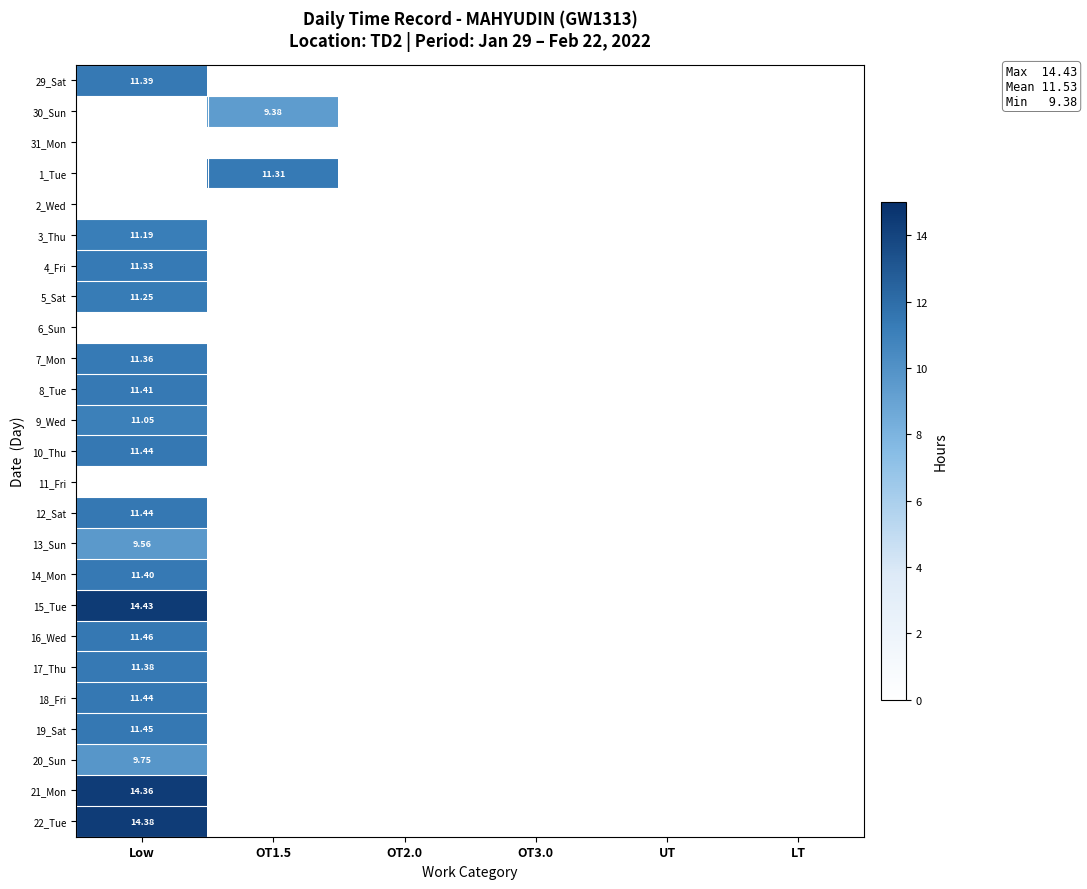

Is the value of 30_Sun at OT1.5 greater than the value of 5_Sat at OT2.0?

Yes